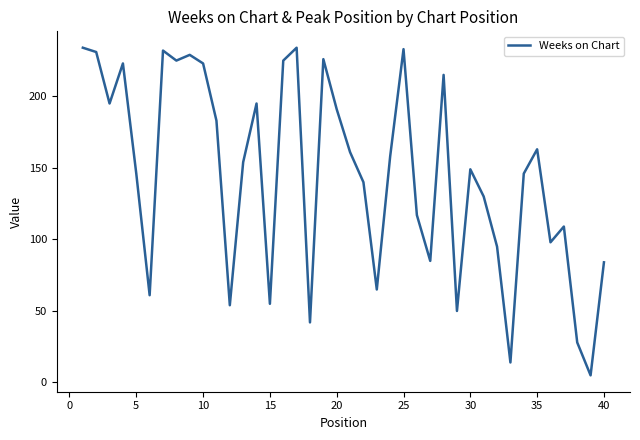

What is the difference between the maximum and minimum values?

229